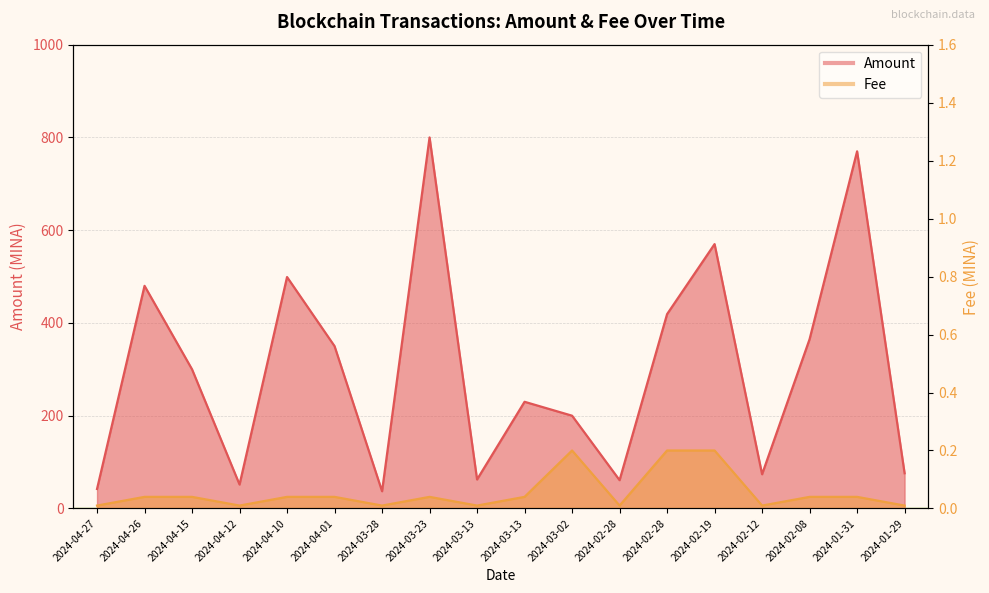

Which category has the highest value across all series?

2024-03-23